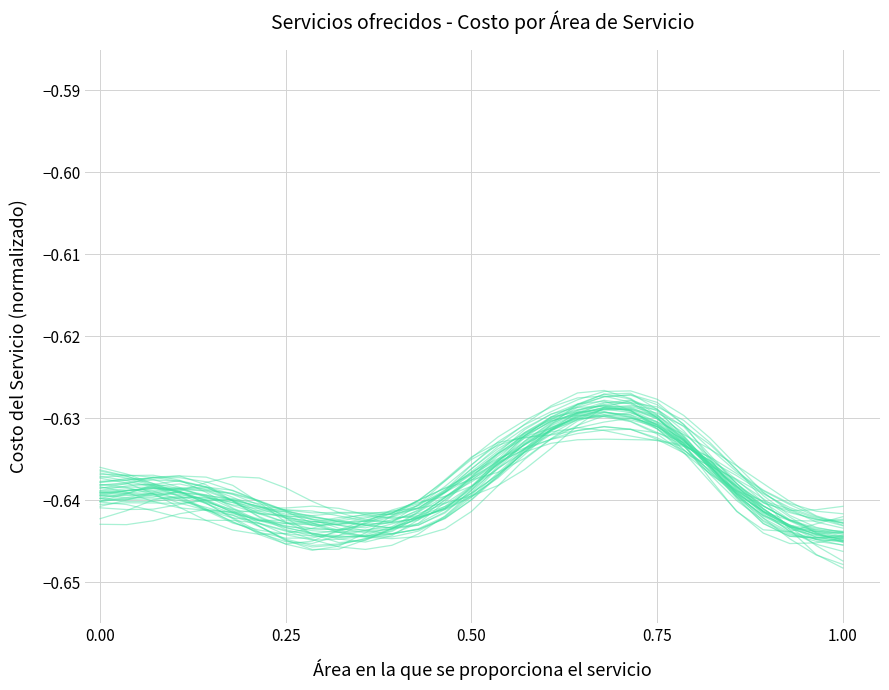

What is the label of the 25th point from the right?

0.75